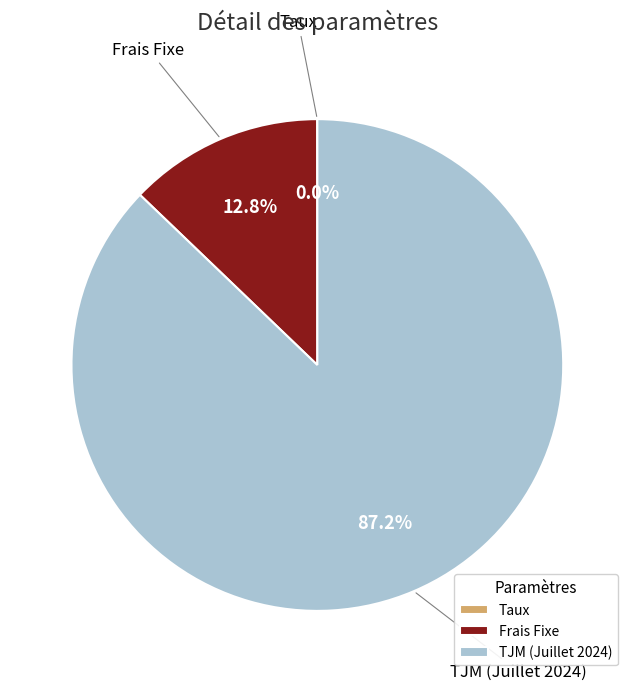

Is it true that Frais Fixe is 13% of the pie?

True